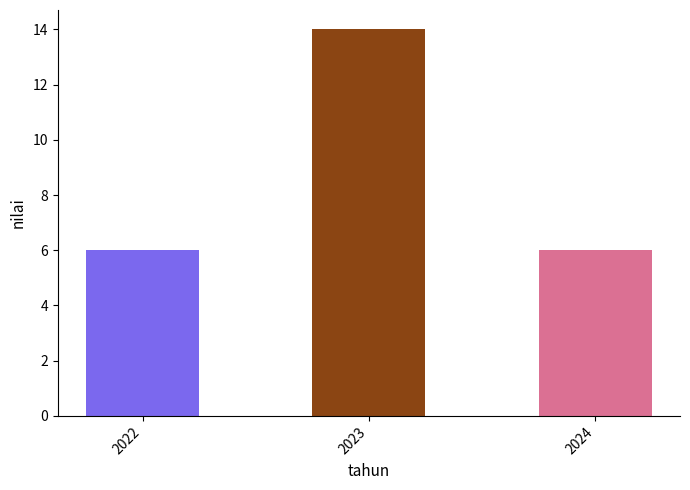

At which category does the chart reach its peak across all series?

2023